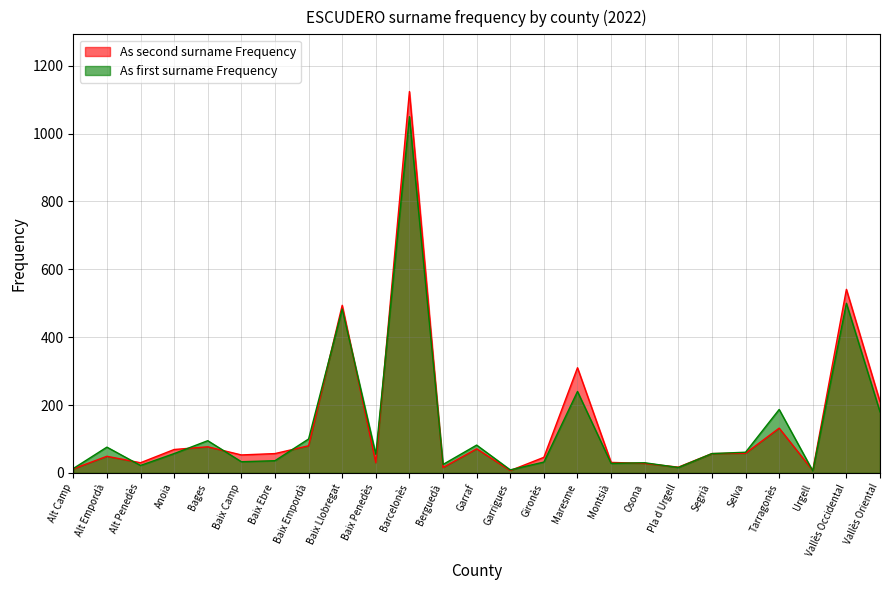

List the labels in order of As first surname Frequency value, smallest first.

Urgell, Garrigues, Alt Camp, Pla d Urgell, Alt Penedès, Berguedà, Montsià, Osona, Gironès, Baix Camp, Baix Ebre, Baix Penedès, Anoia, Segrià, Selva, Alt Empordà, Garraf, Bages, Baix Empordà, Vallès Oriental, Tarragonès, Maresme, Baix Llobregat, Vallès Occidental, Barcelonès